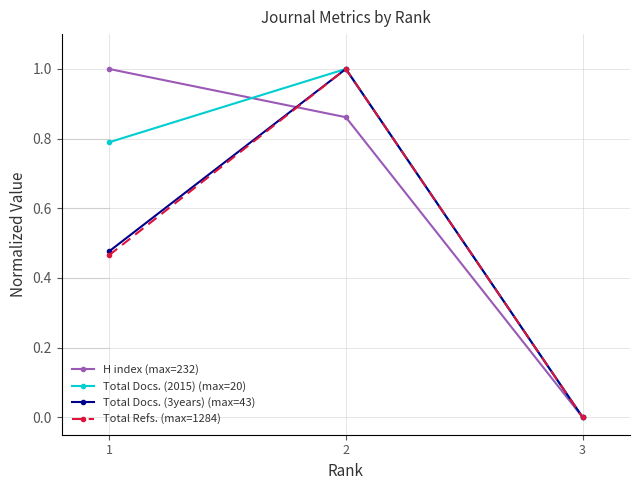

Between 1 and 2, which series saw the biggest shift?

Total Refs. (max=1284)